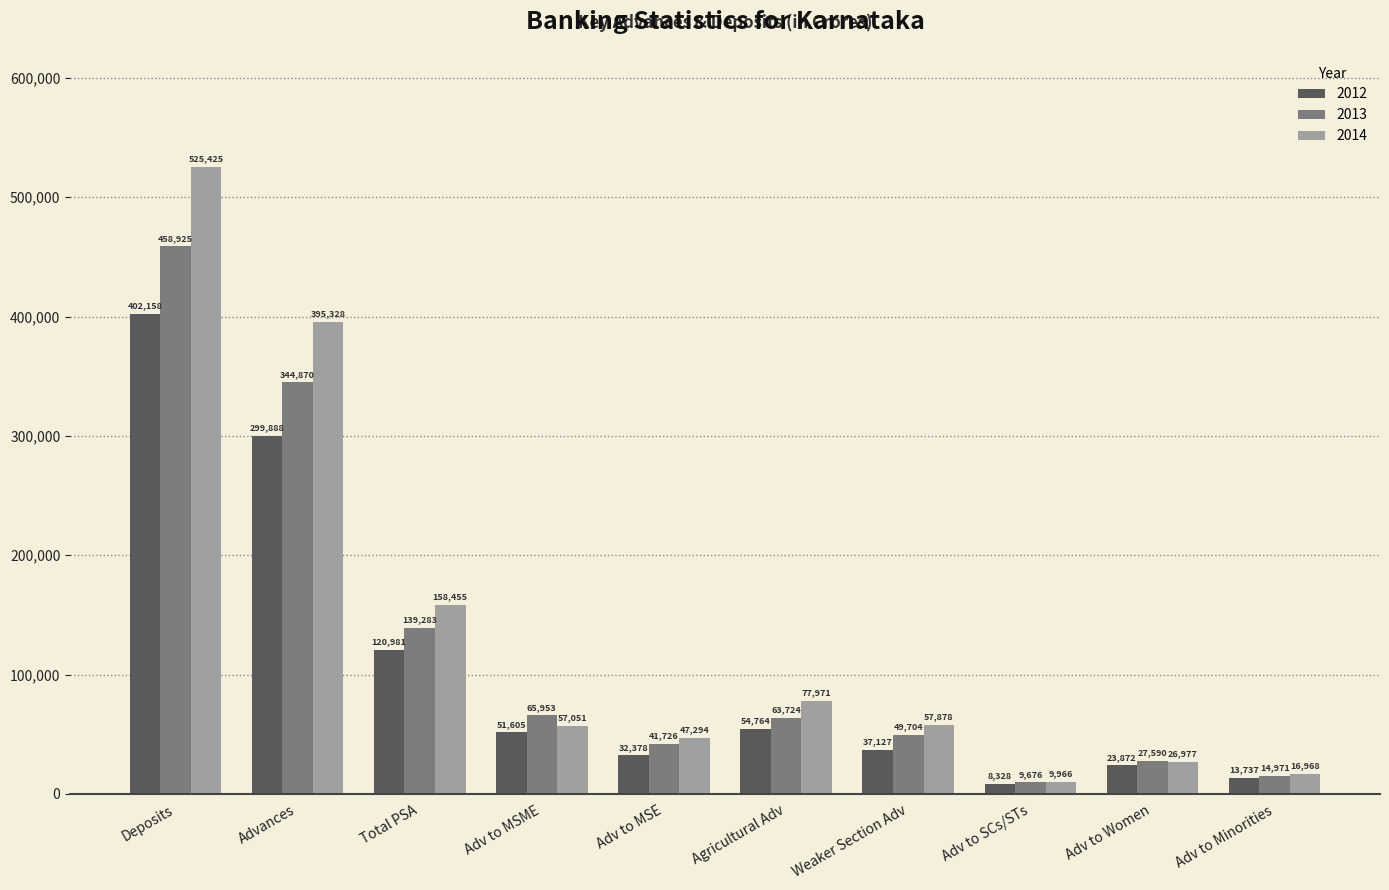

At which category is the sum across all series the highest?

Deposits